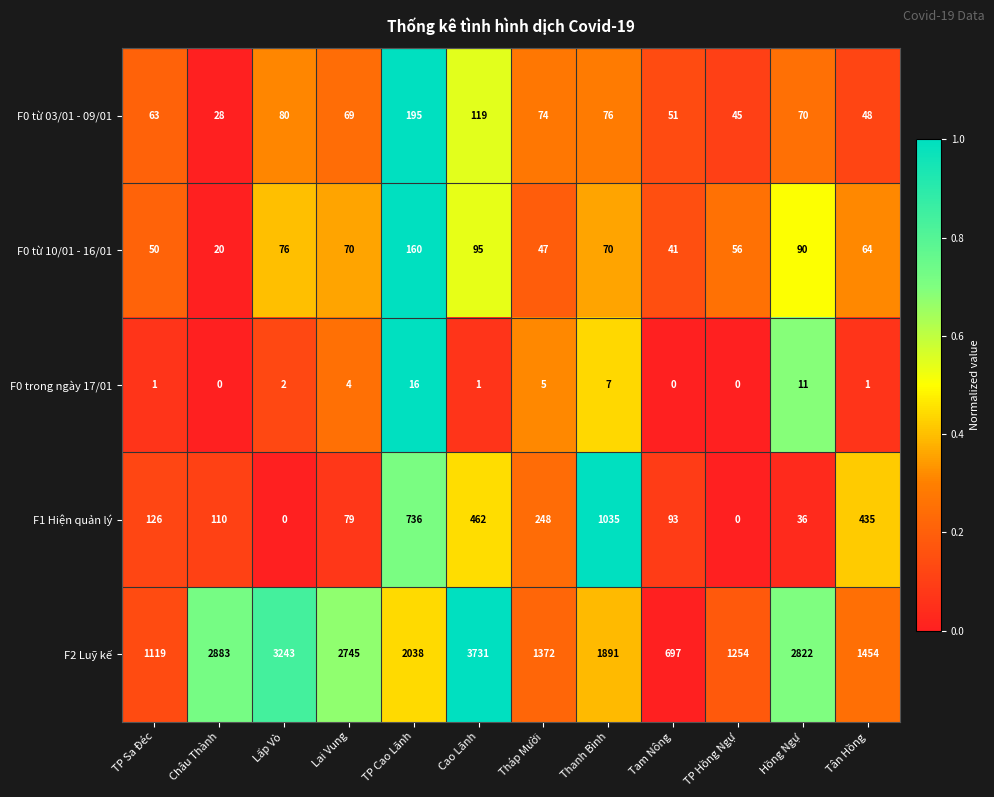

Is it true that F2 Luỹ kế equals 1692 at TP Sa Đéc?

False